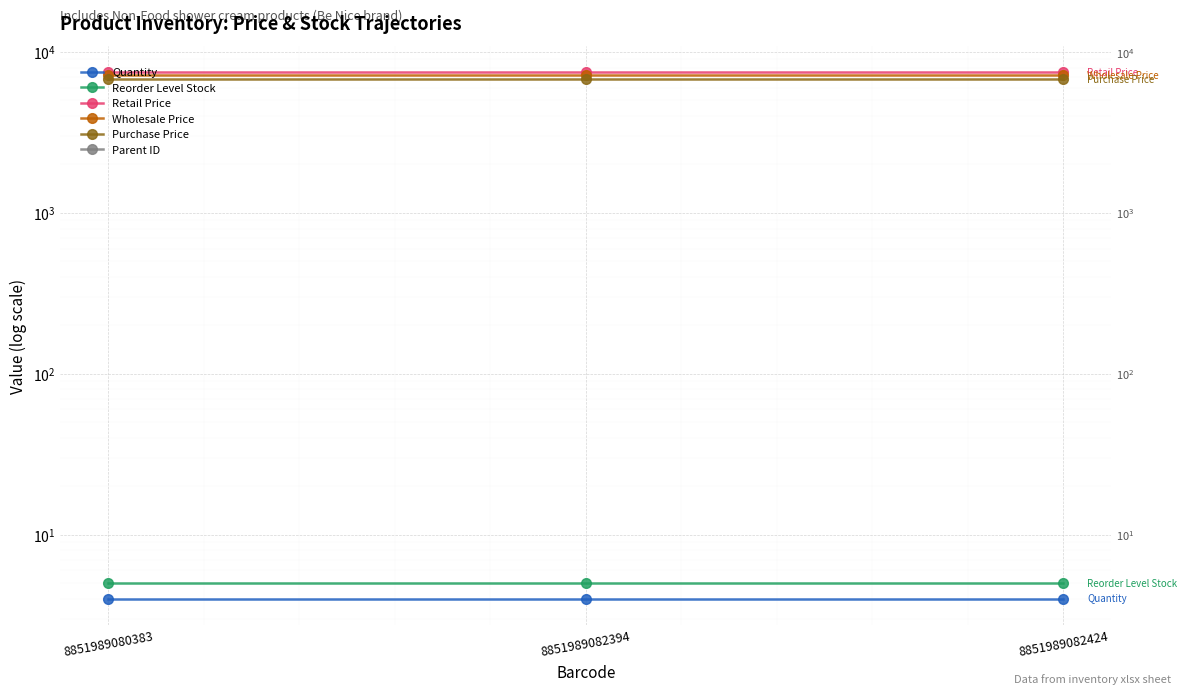

Is this an area chart (filled region under the line)?

No